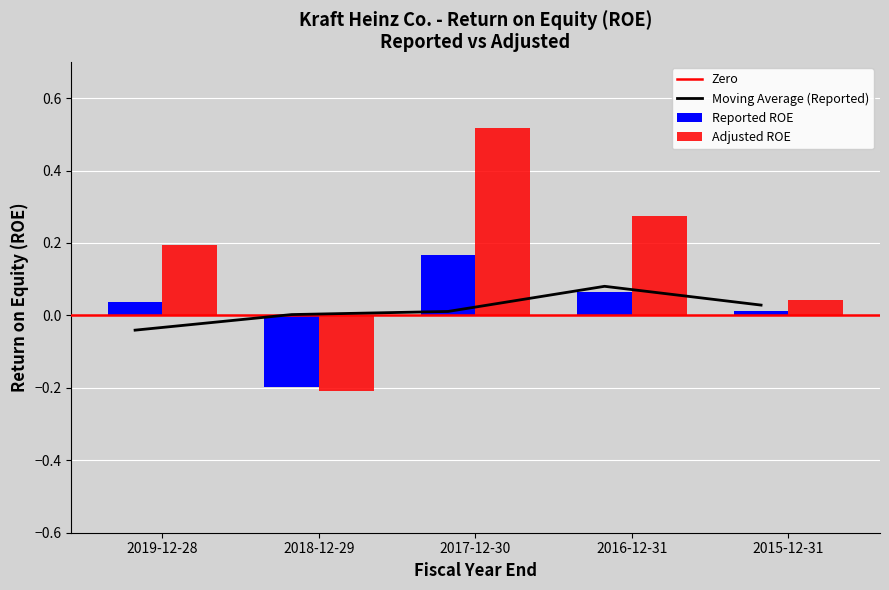

Which has a higher value, 2018-12-29 or 2015-12-31?

2015-12-31